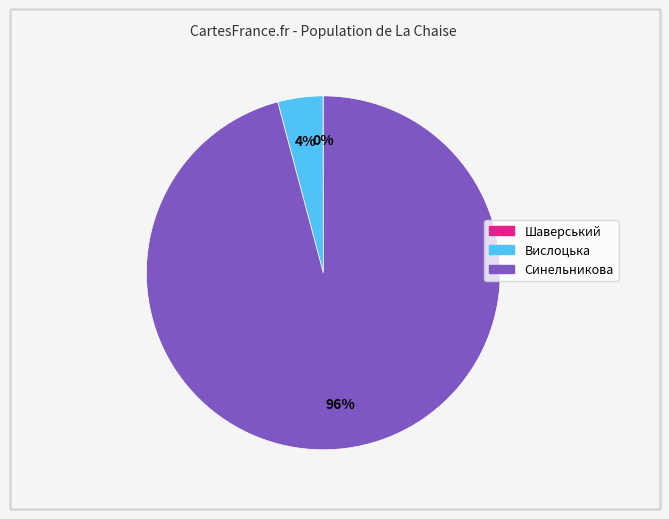

Which slice is the largest?

Синельникова